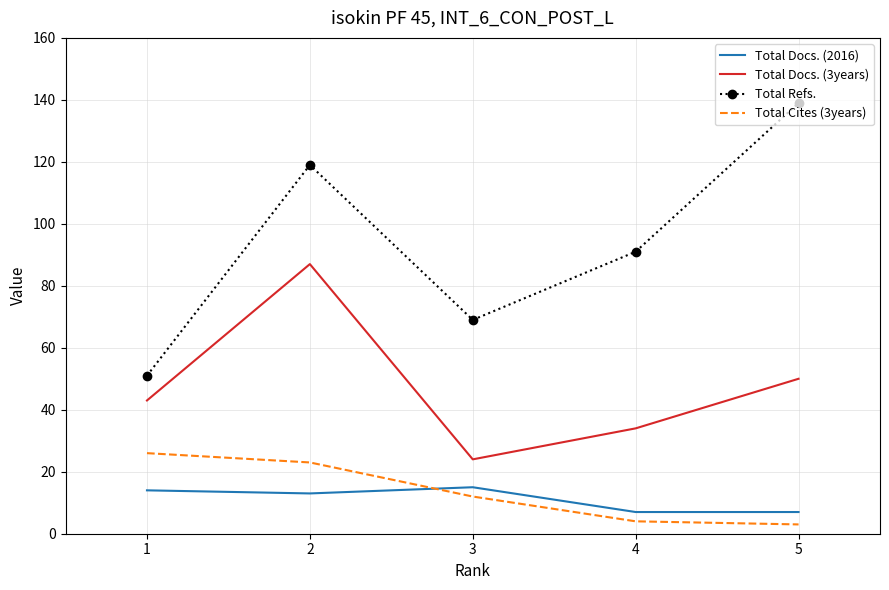

At which category is the sum across all series the highest?

2